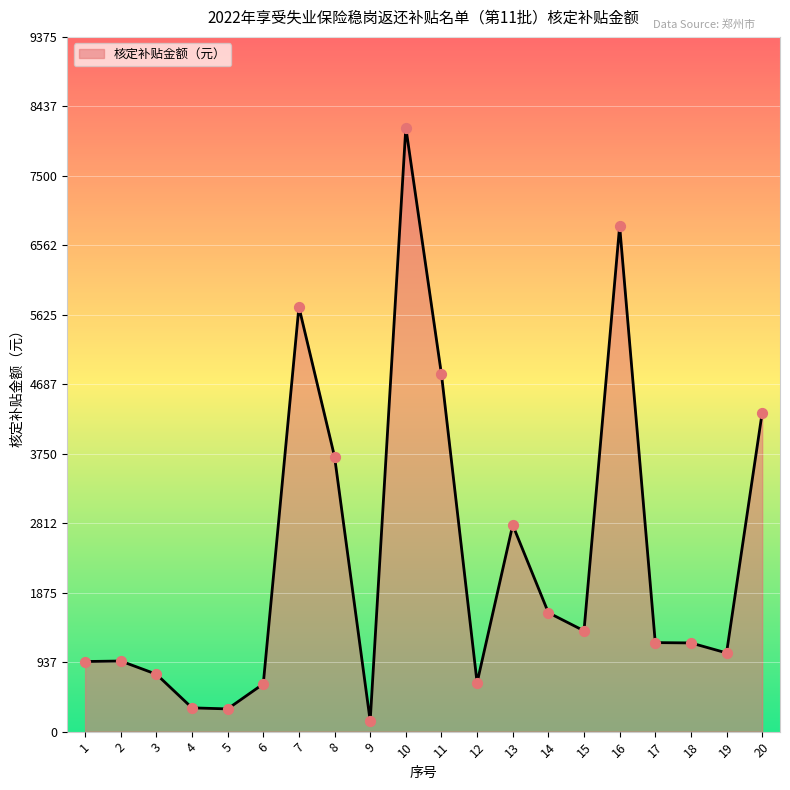

Approximately how many times larger is the value at 7 compared to 16?

0.8